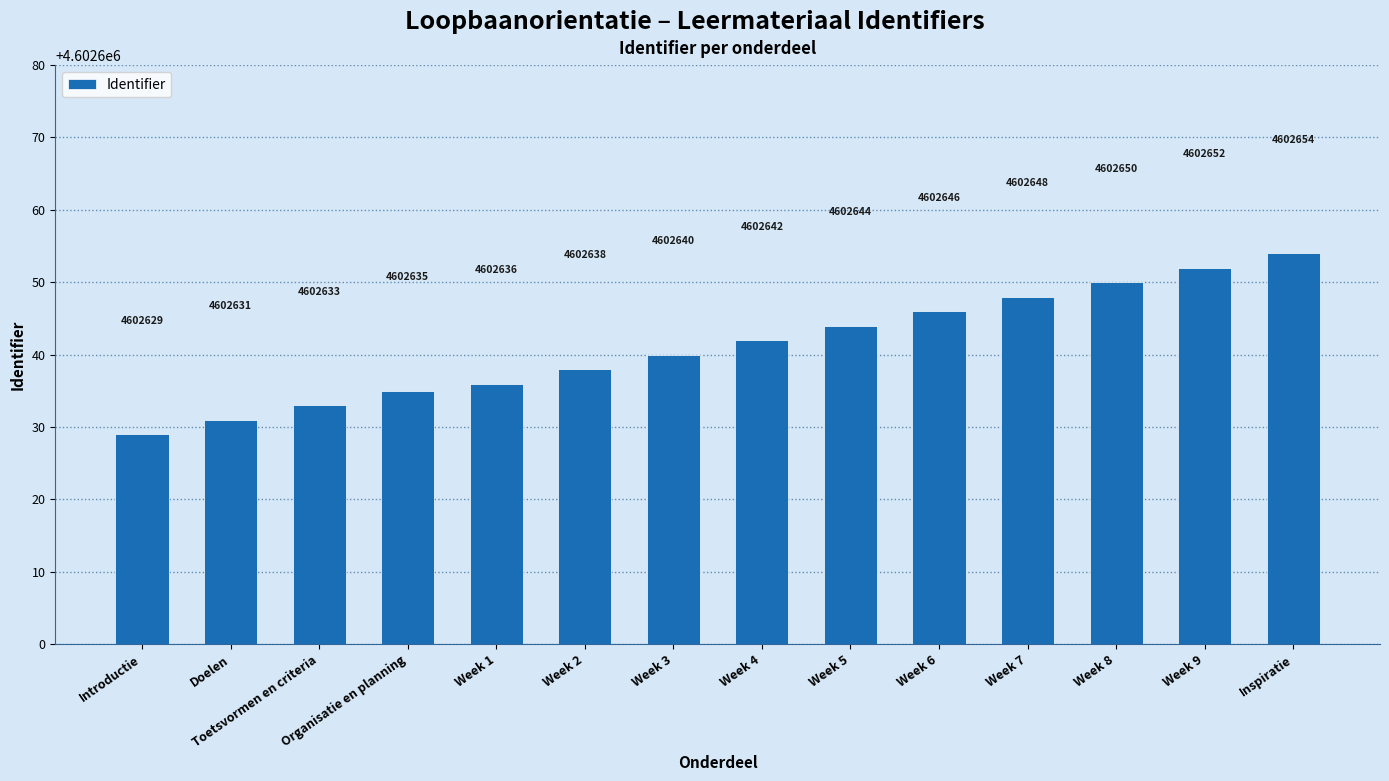

What is the ratio of the value at Week 4 to the value at Week 7?

1.0